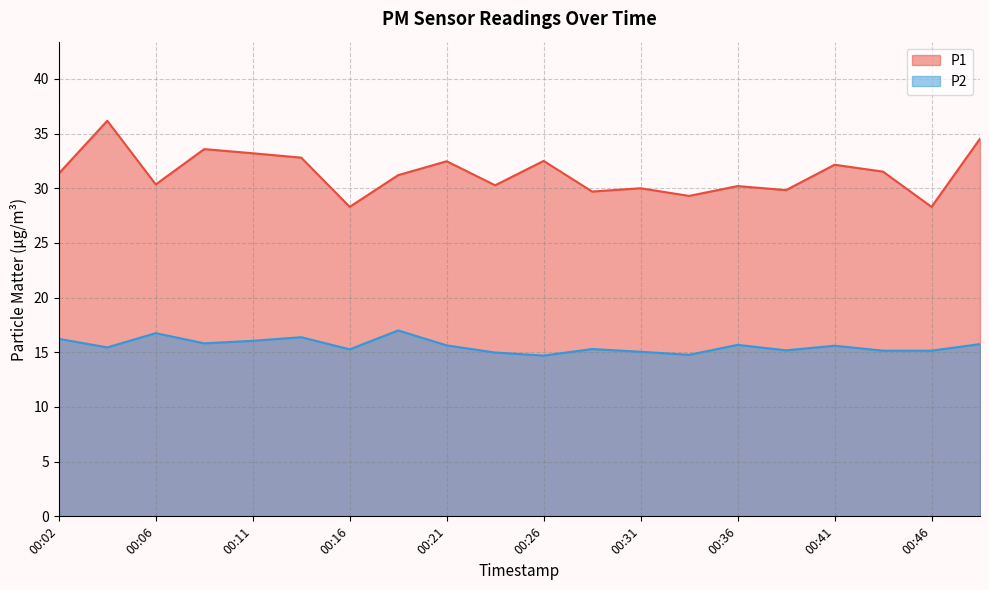

Which series has the largest range (max minus min)?

P1